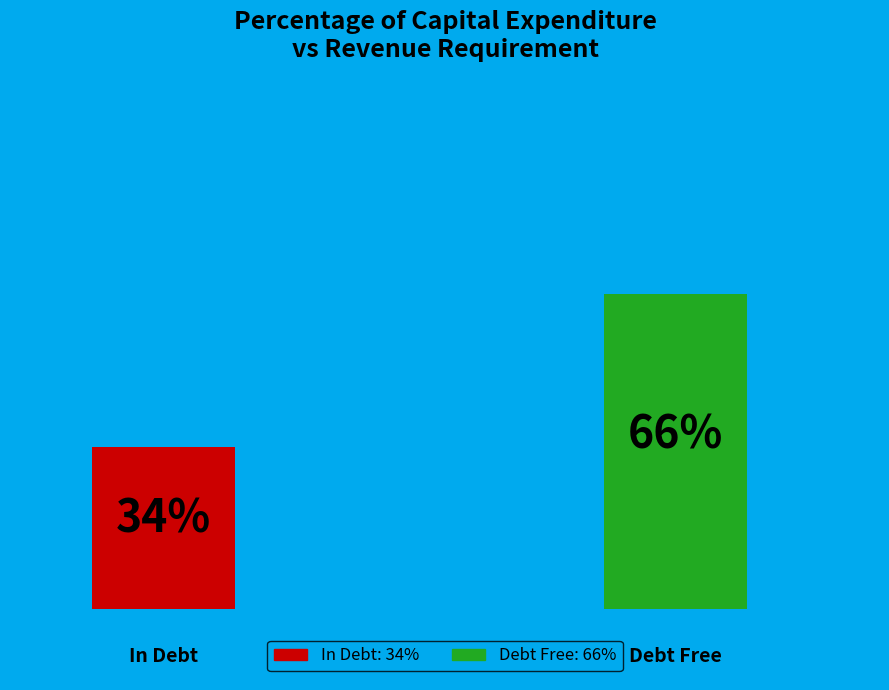

How many bars are there in total?

2